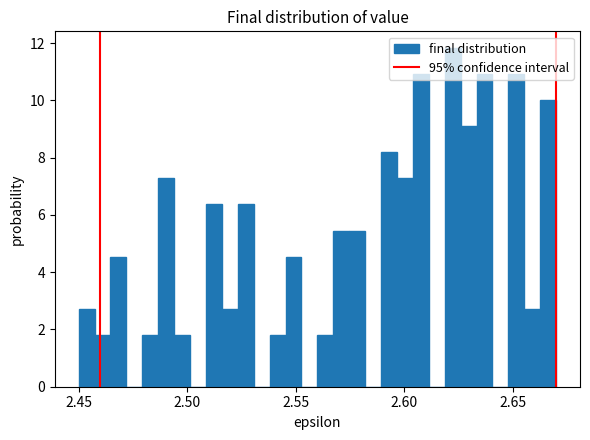

Read against the x-axis, roughly where is the centre of the tallest bar?

2.620